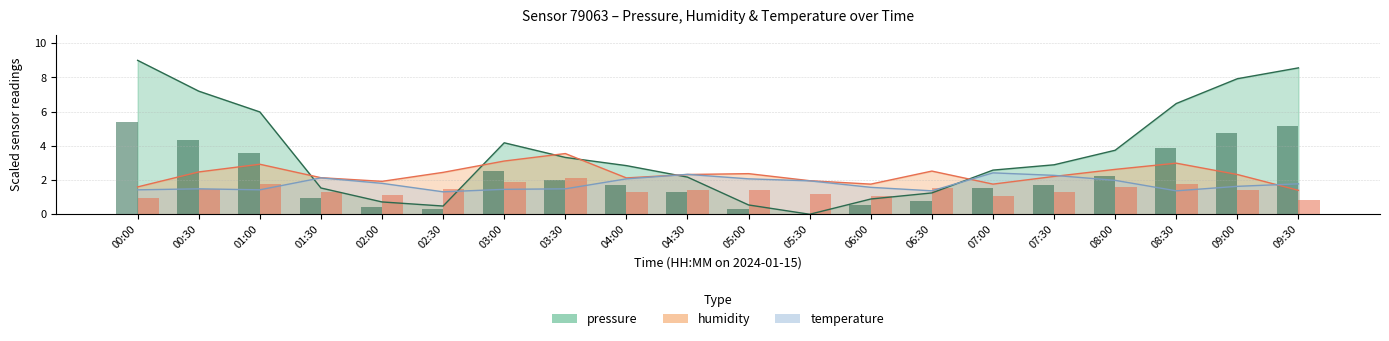

List the labels in order of humidity value, largest first.

03:30, 03:00, 08:30, 01:00, 08:00, 06:30, 00:30, 02:30, 05:00, 04:30, 09:00, 07:30, 01:30, 04:00, 05:30, 02:00, 06:00, 07:00, 00:00, 09:30